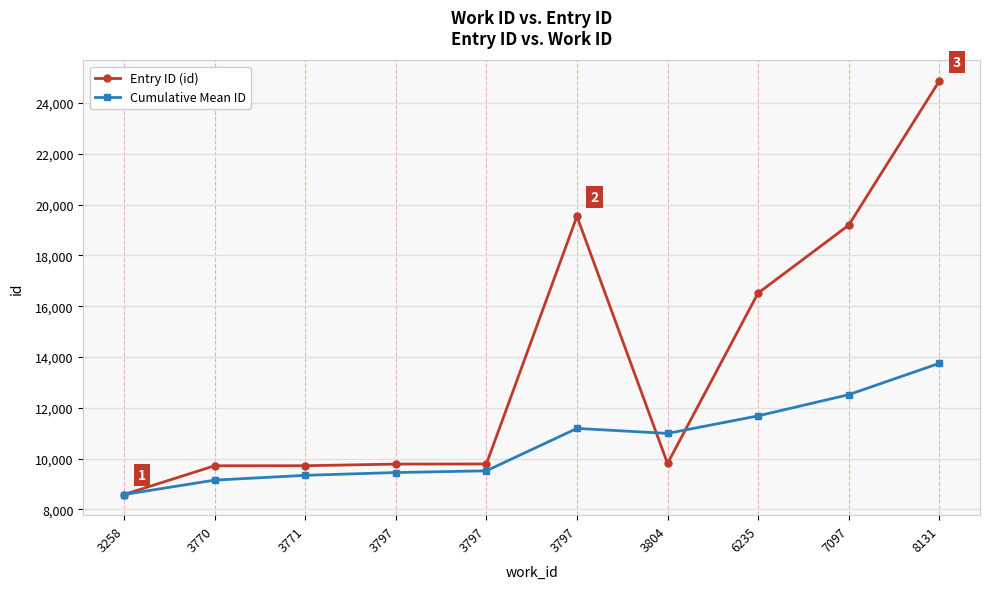

True or false: Entry ID (id) has a value of 19542 at 3797.

True